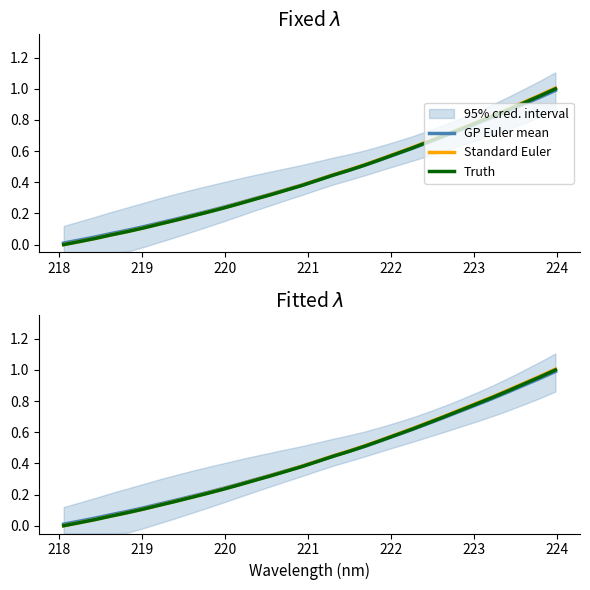

Which series has the widest spread of values?

Standard Euler